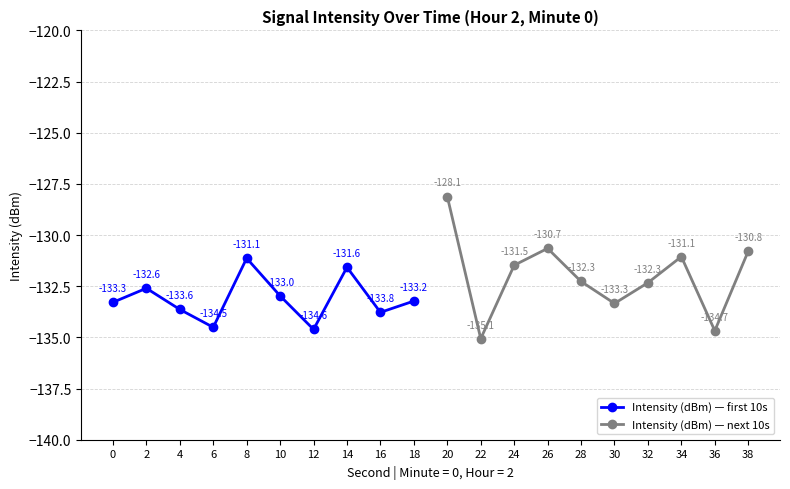

Rank the series by their average value, from lowest to highest.

Intensity (dBm) — first 10s, Intensity (dBm) — next 10s